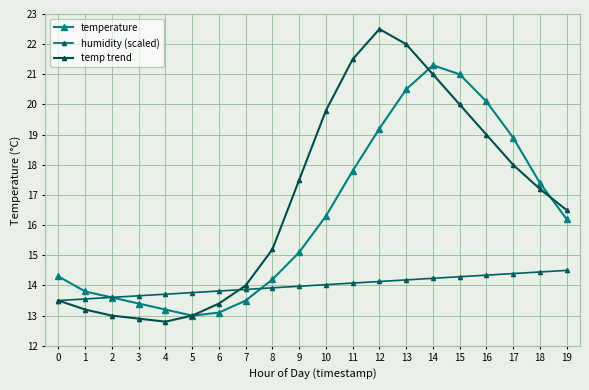

Reading left to right, what are all the values shown in this chart?

temperature: 14.3	13.8	13.6	13.4	13.2	13.0	13.1	13.5	14.2	15.1	16.3	17.8	19.2	20.5	21.3	21.0	20.1	18.9	17.4	16.2
humidity (scaled): 13.5	13.6	13.6	13.7	13.7	13.8	13.8	13.9	13.9	14.0	14.0	14.1	14.1	14.2	14.2	14.3	14.3	14.4	14.4	14.5
temp trend: 13.5	13.2	13.0	12.9	12.8	13.0	13.4	14.0	15.2	17.5	19.8	21.5	22.5	22.0	21.0	20.0	19.0	18.0	17.2	16.5